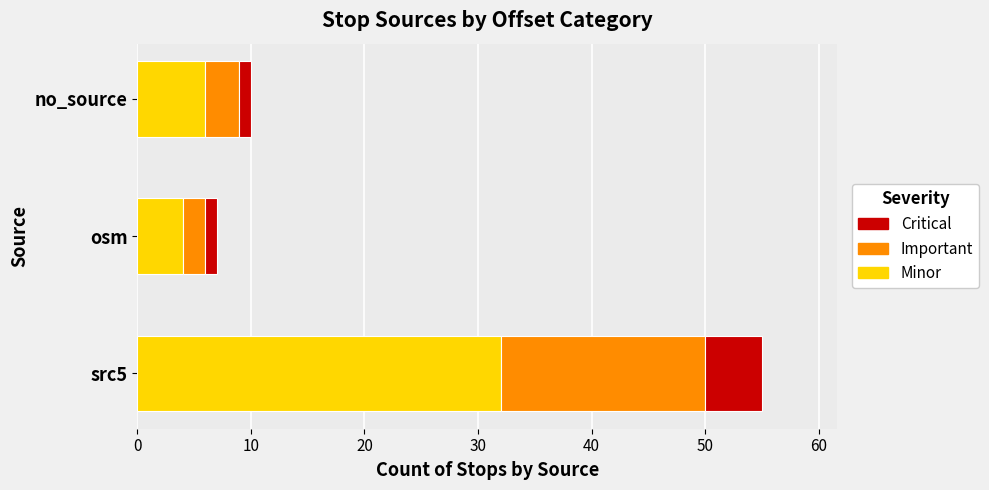

At which category is the sum across all series the highest?

src5